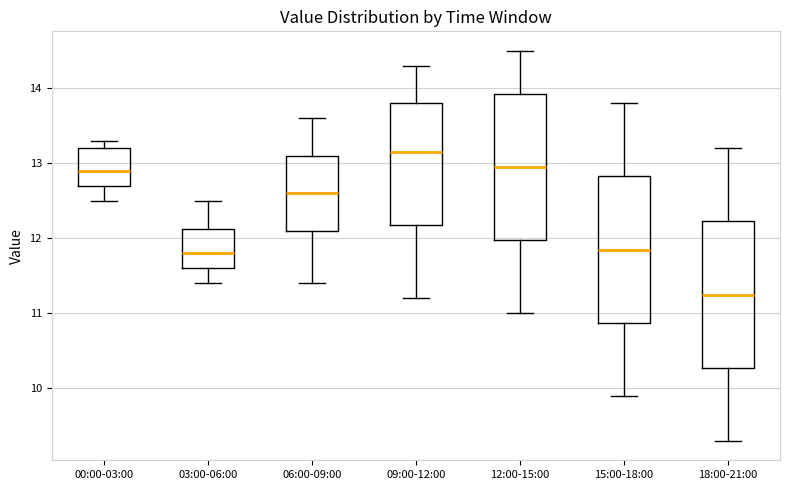

Where does the lower whisker of the box for 12:00-15:00 end on the y-axis? The values are not printed on the chart, so give them approximately, as read against the axis.

11.0